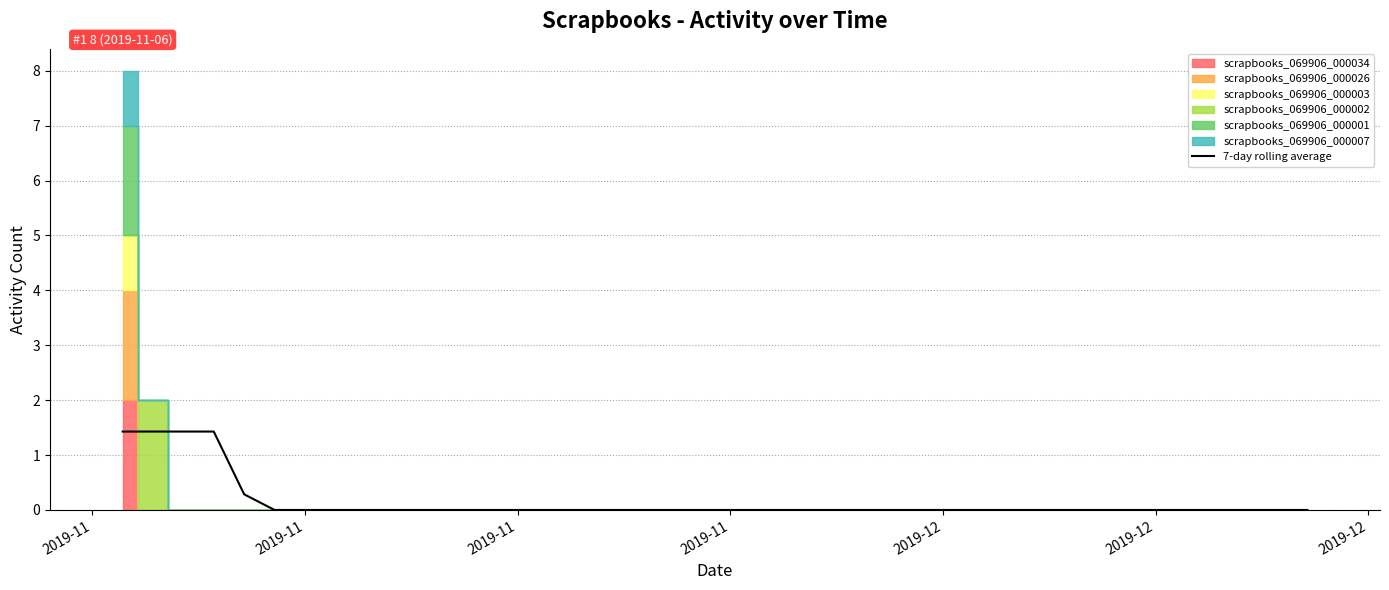

What is the label of the 37th bar from the right?

2019-11